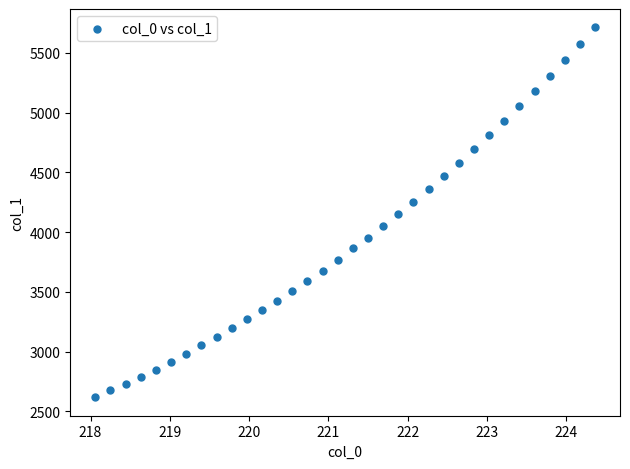

What is the range of Y values (max minus min)?

3092.7